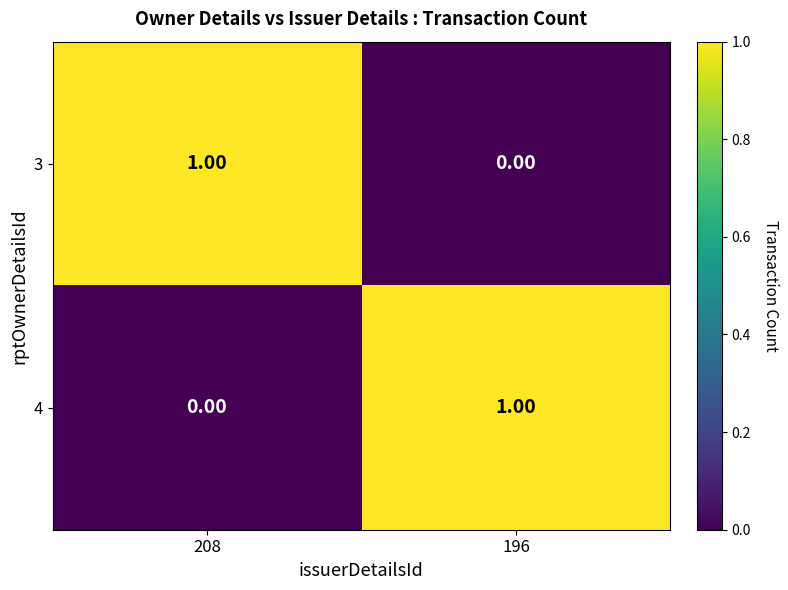

List the labels in order of 3 value, largest first.

208, 196